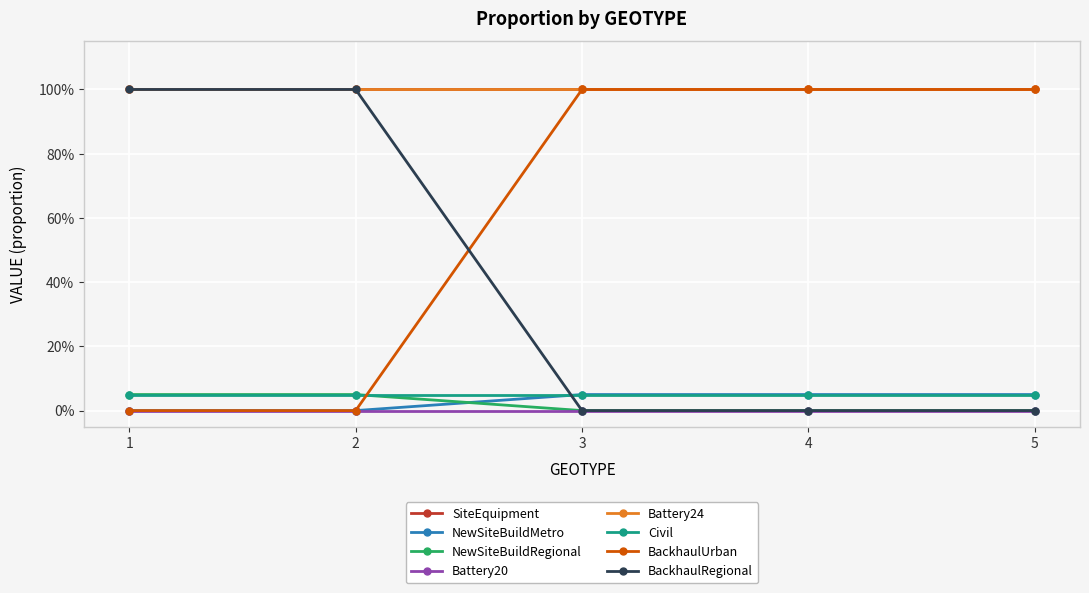

At which category does the chart reach its peak across all series?

3